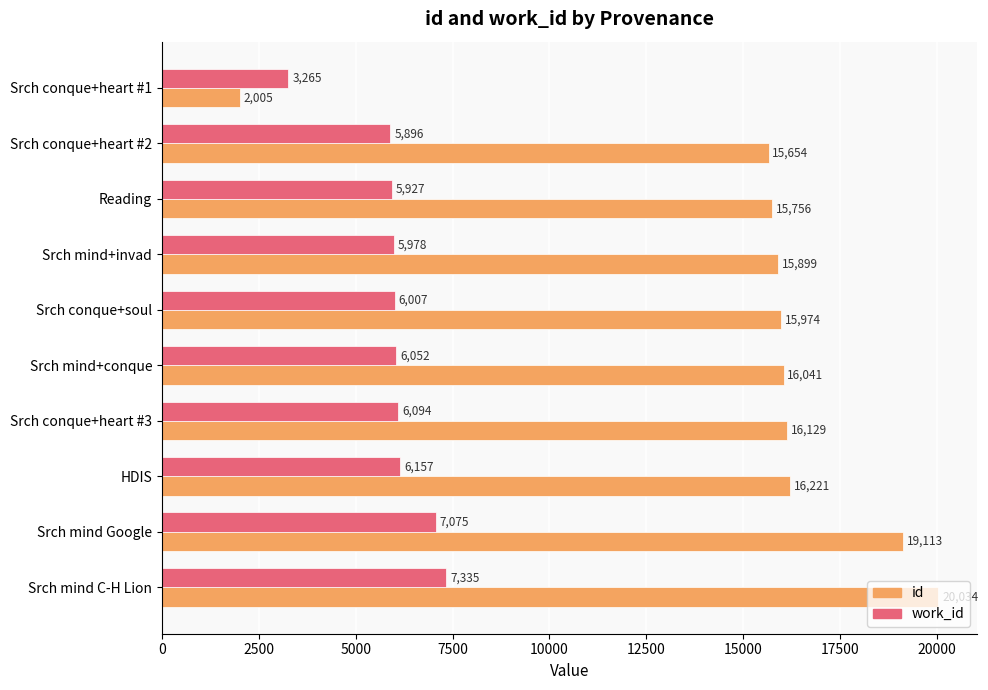

At how many categories does at least one series exceed 18582?

2